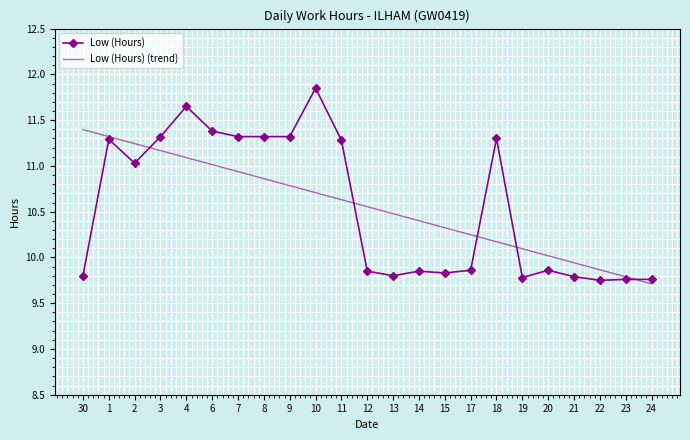

Is it true that Low (Hours) equals 3.8 at 30?

False